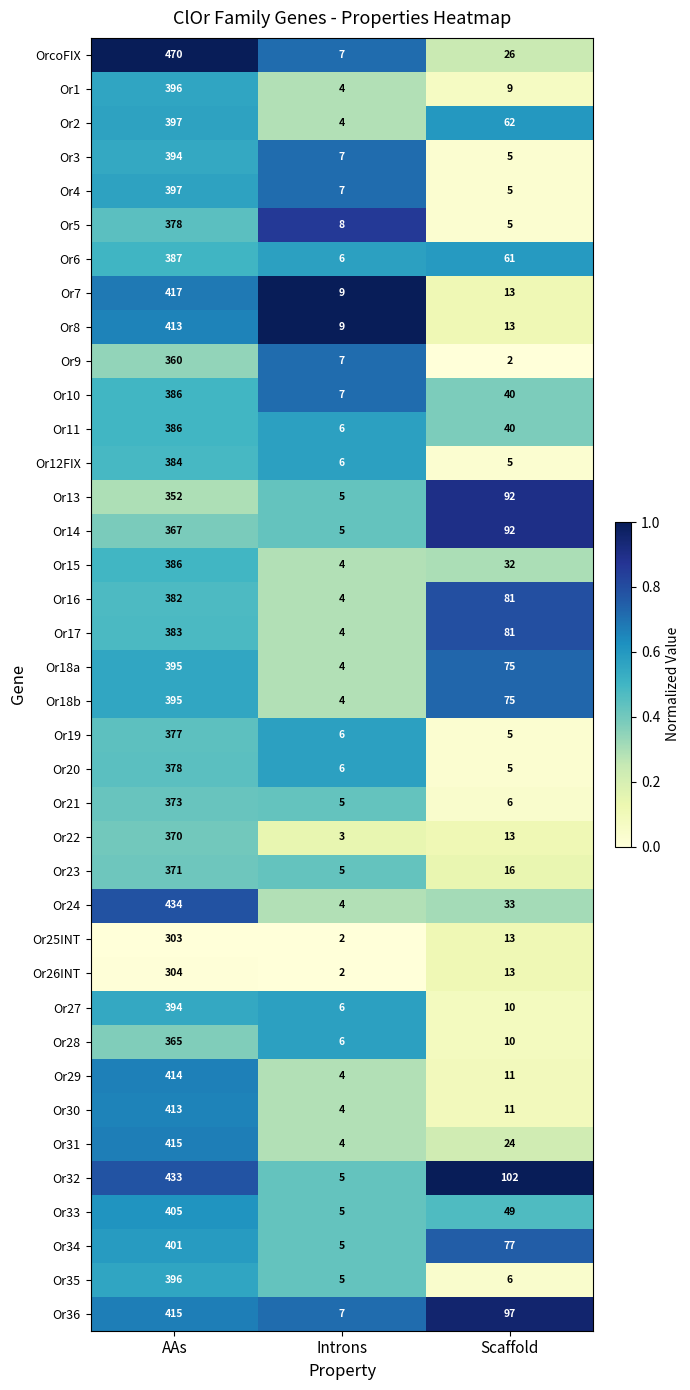

What is the spread (max minus min) of values at Introns?

7